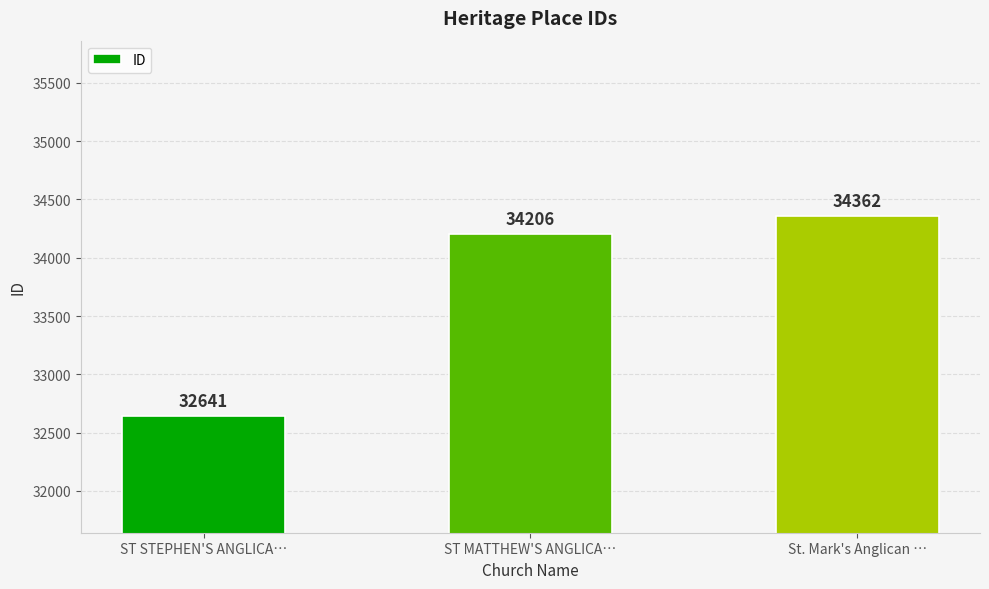

What is the value of the 2nd bar from the left?

34206